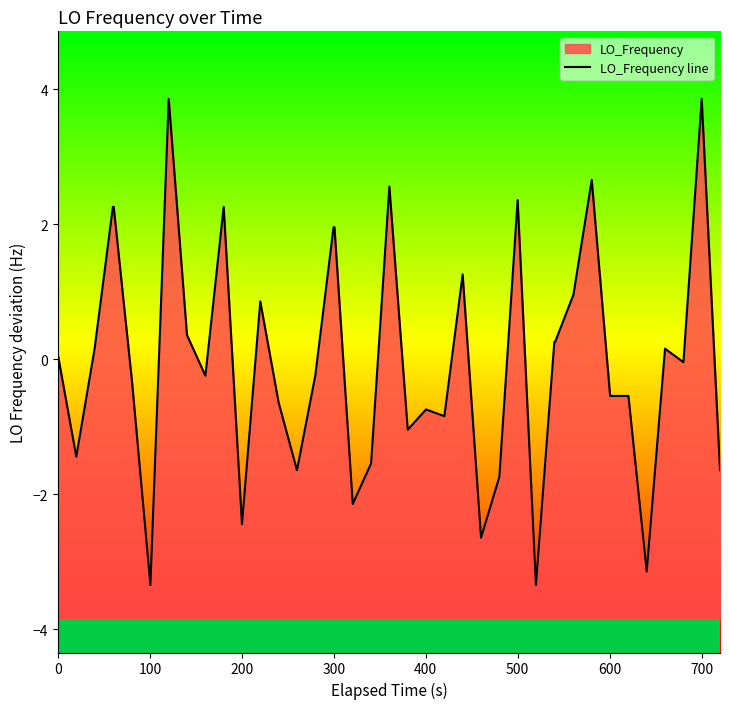

How many interior local peaks (higher than both neighbors) does the data have?

10